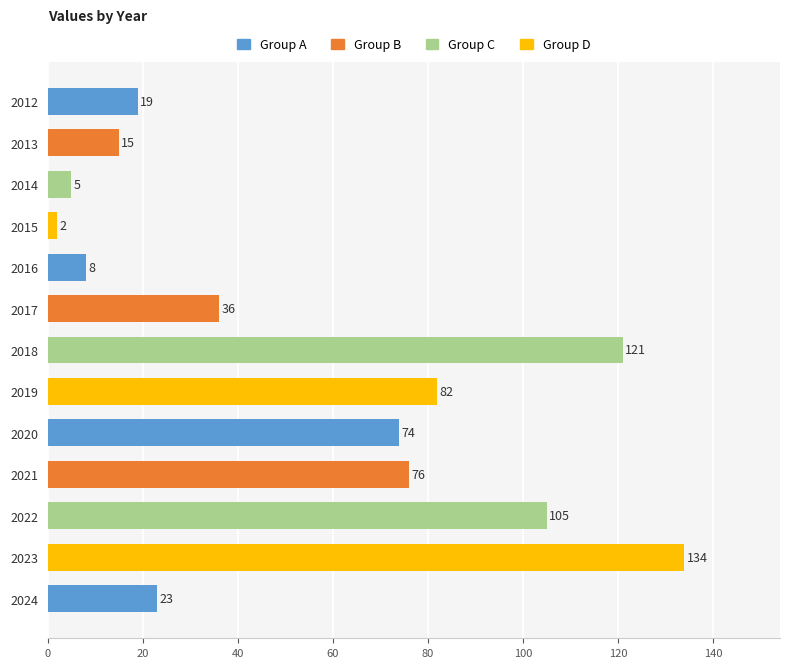

Reading top to bottom, what are all the values shown in this chart?

19	15	5	2	8	36	121	82	74	76	105	134	23